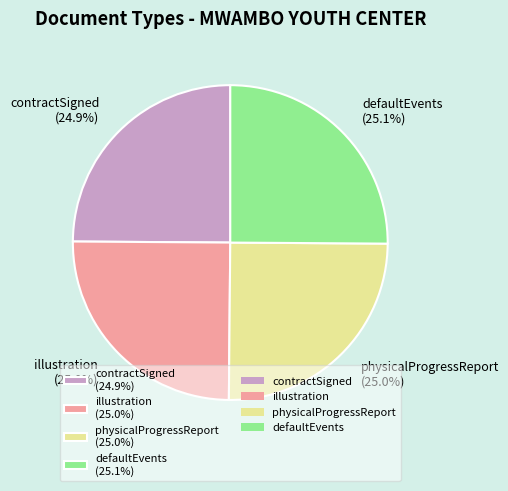

How many segments does this pie chart have?

4